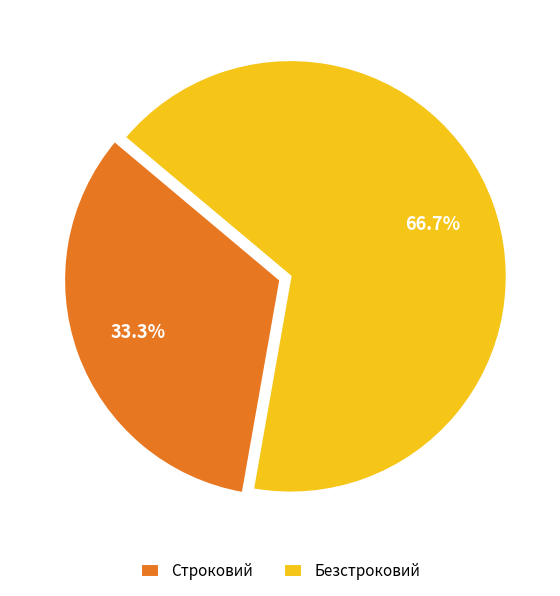

To the nearest percent, what is the difference between the largest and smallest slice percentages?

33%